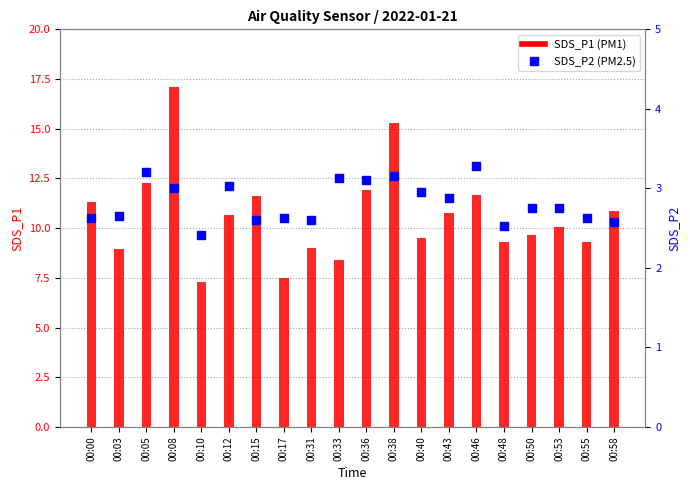

What are all the series names shown in the legend?

SDS_P1, SDS_P2